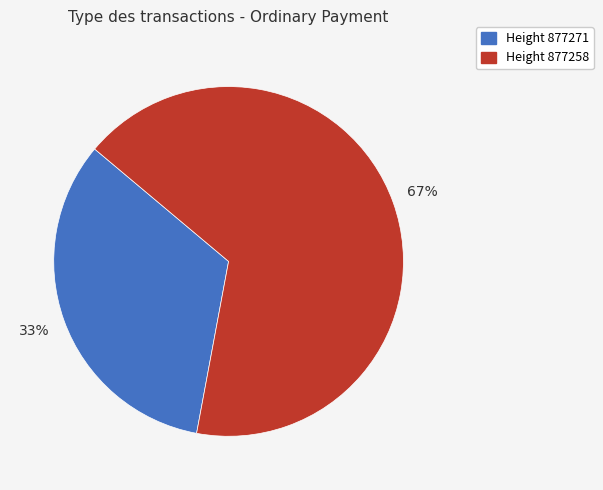

What is the majority slice?

Height 877258